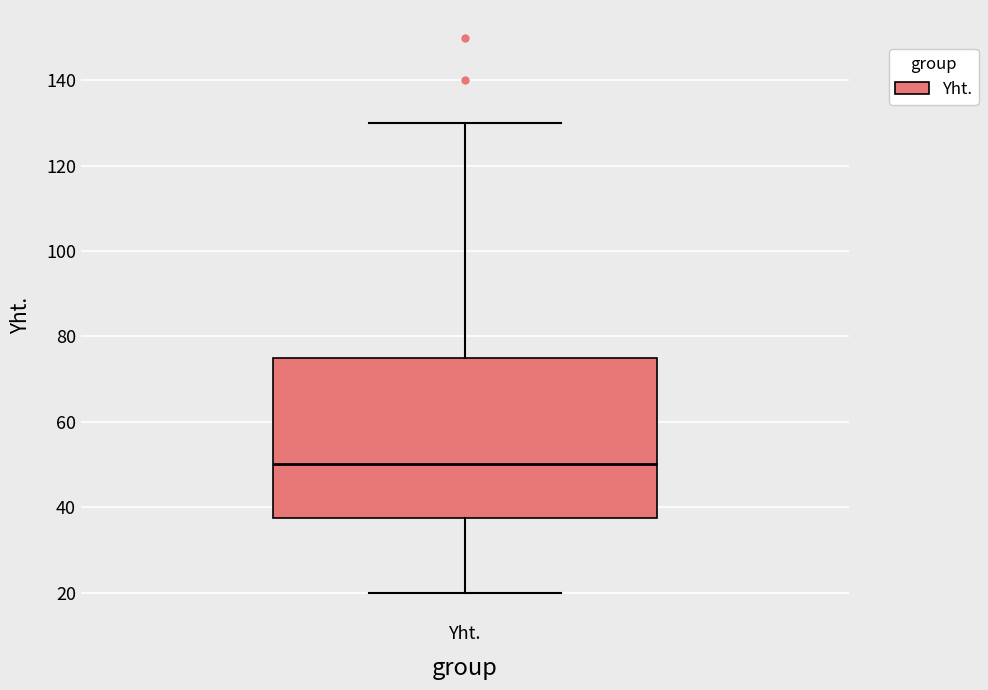

Where does the upper whisker of the box for Yht. end on the y-axis? The values are not printed on the chart, so give them approximately, as read against the axis.

130